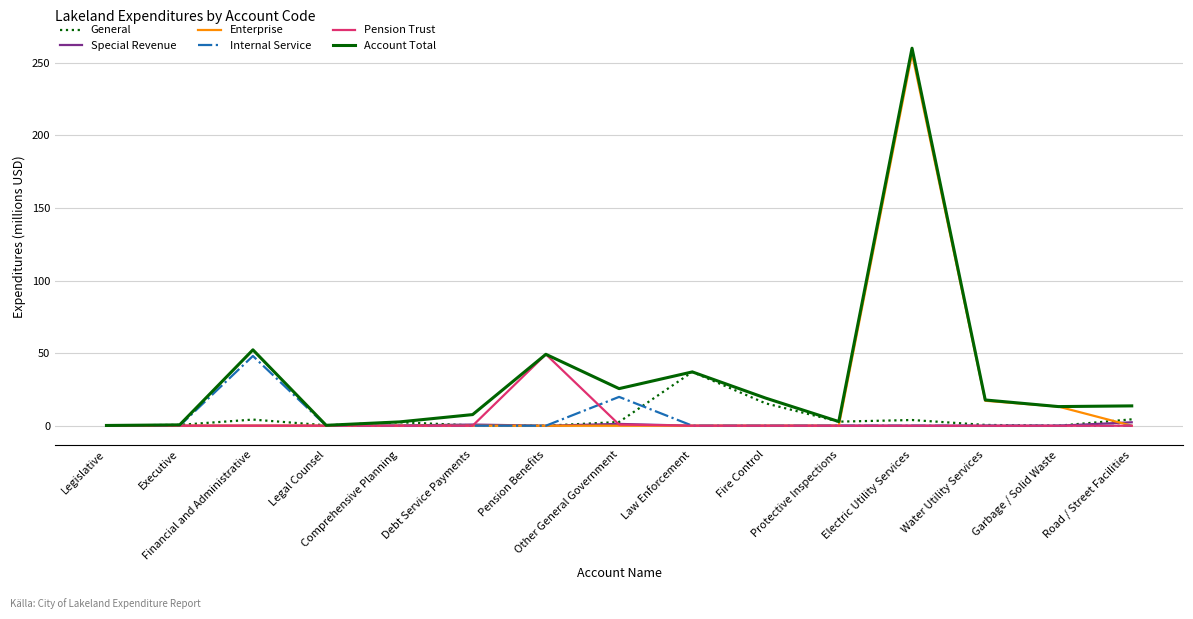

Is this an area chart (filled region under the line)?

No